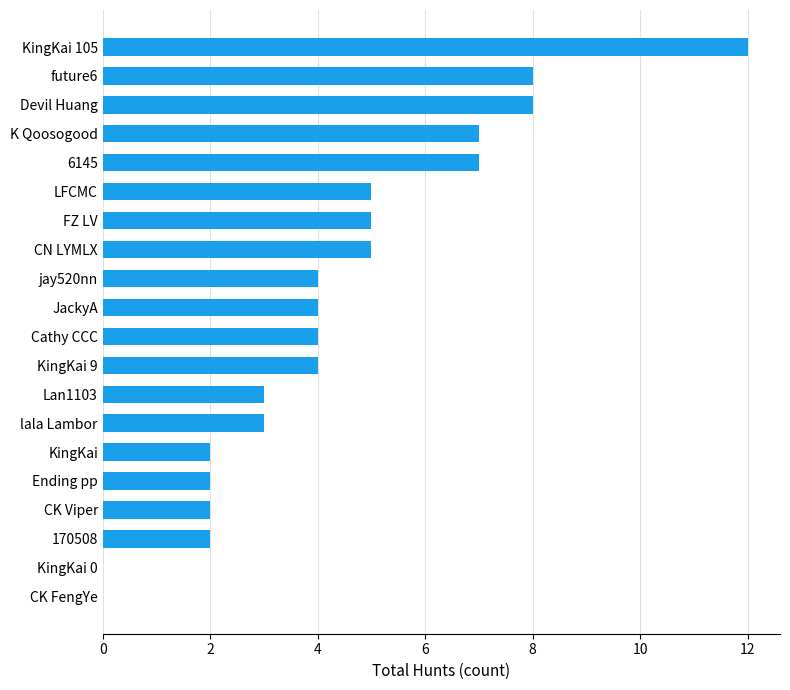

What is the change in value from jay520nn to FZ LV?

+1